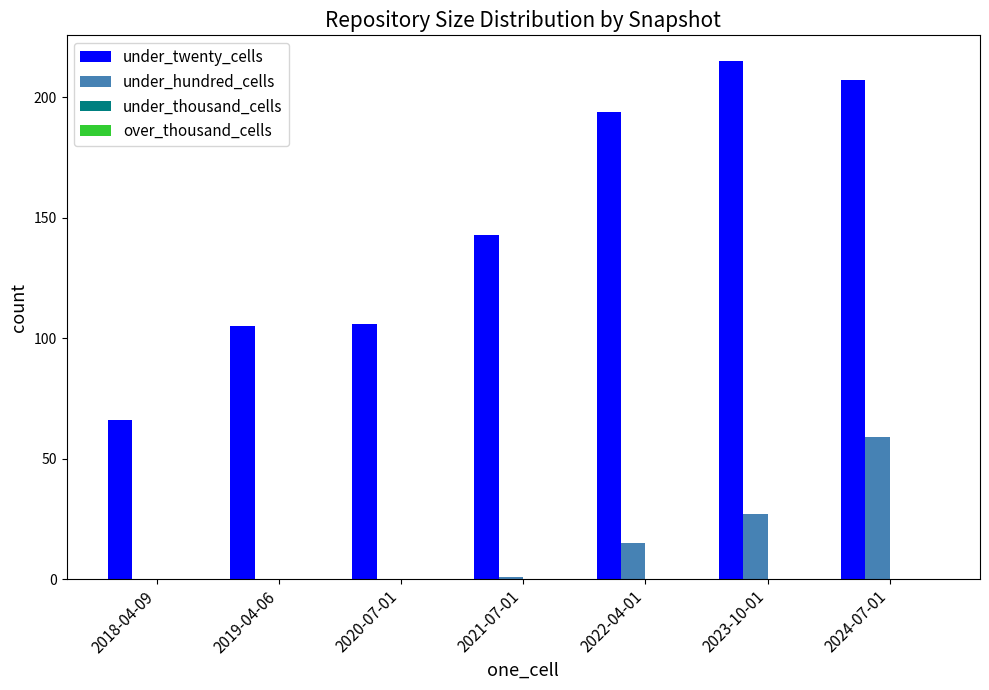

How many groups of bars are there?

7